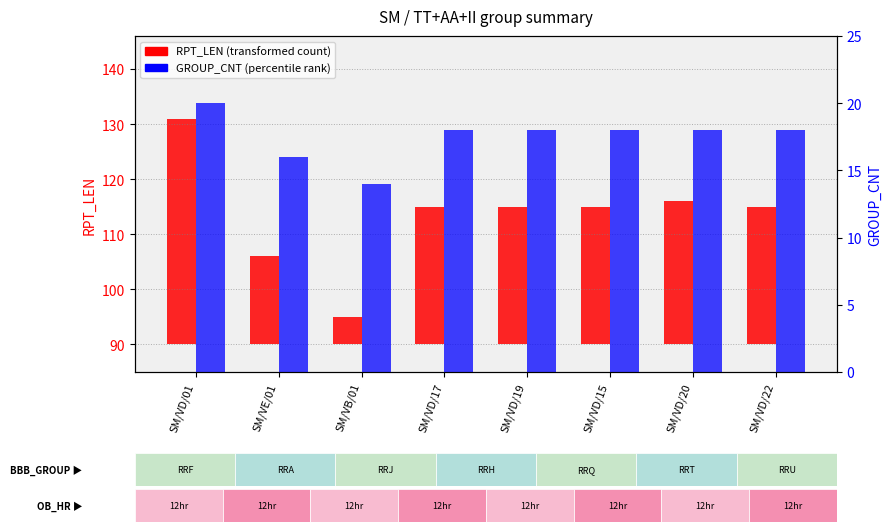

What position from the right is SM/VD/20?

2